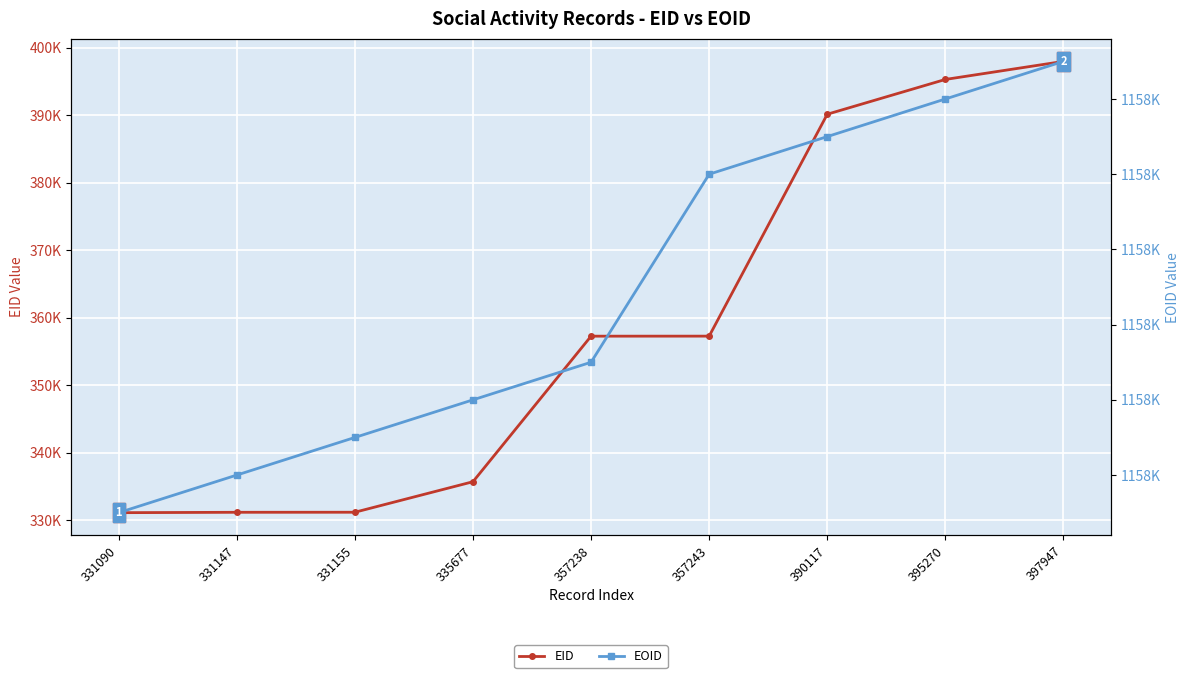

At which label does EOID first exceed 1157653?

357243